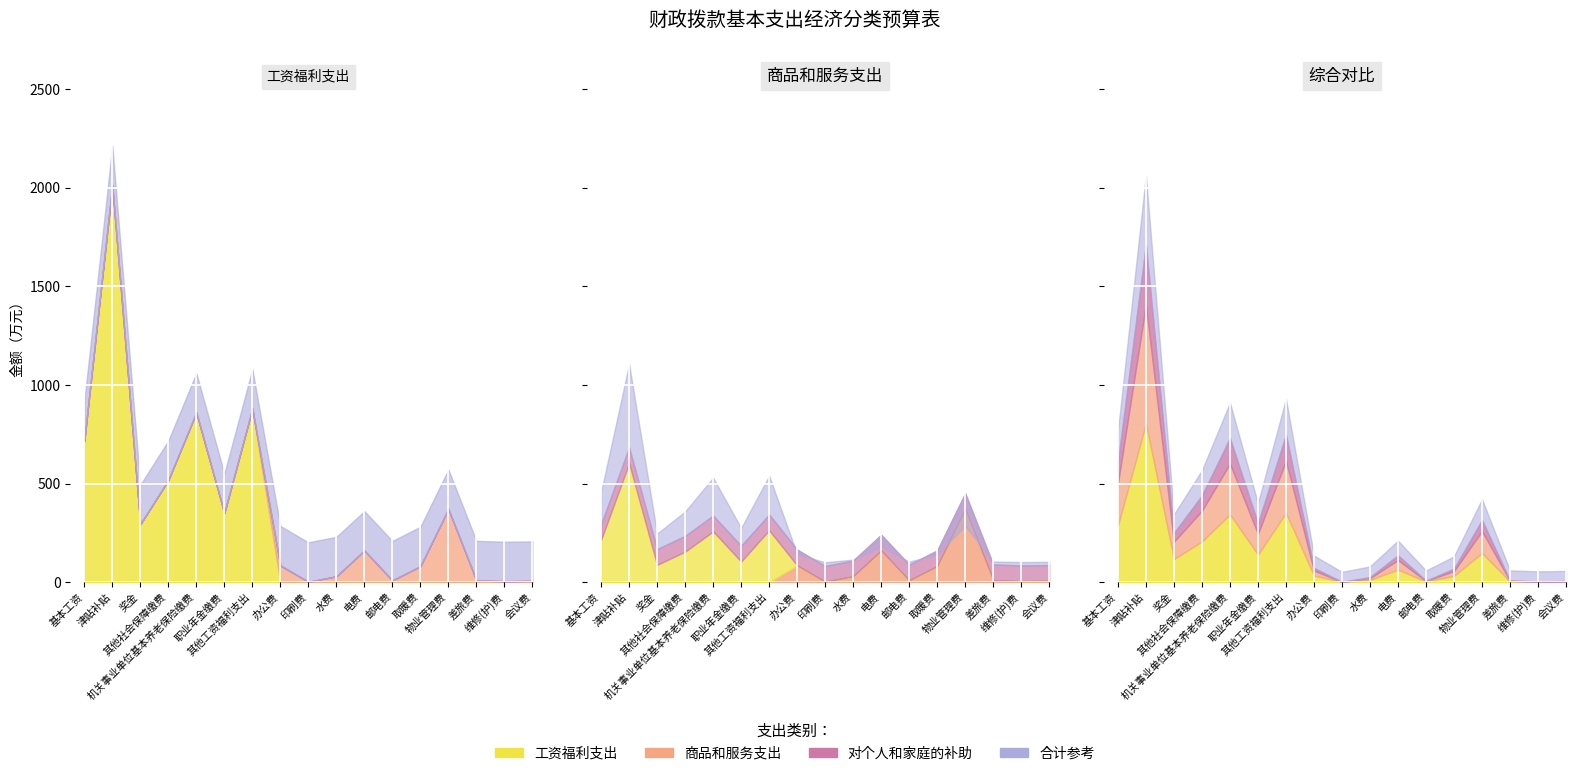

What are all the series names shown in the legend?

工资福利支出, 商品和服务支出, 对个人和家庭的补助, 合计参考